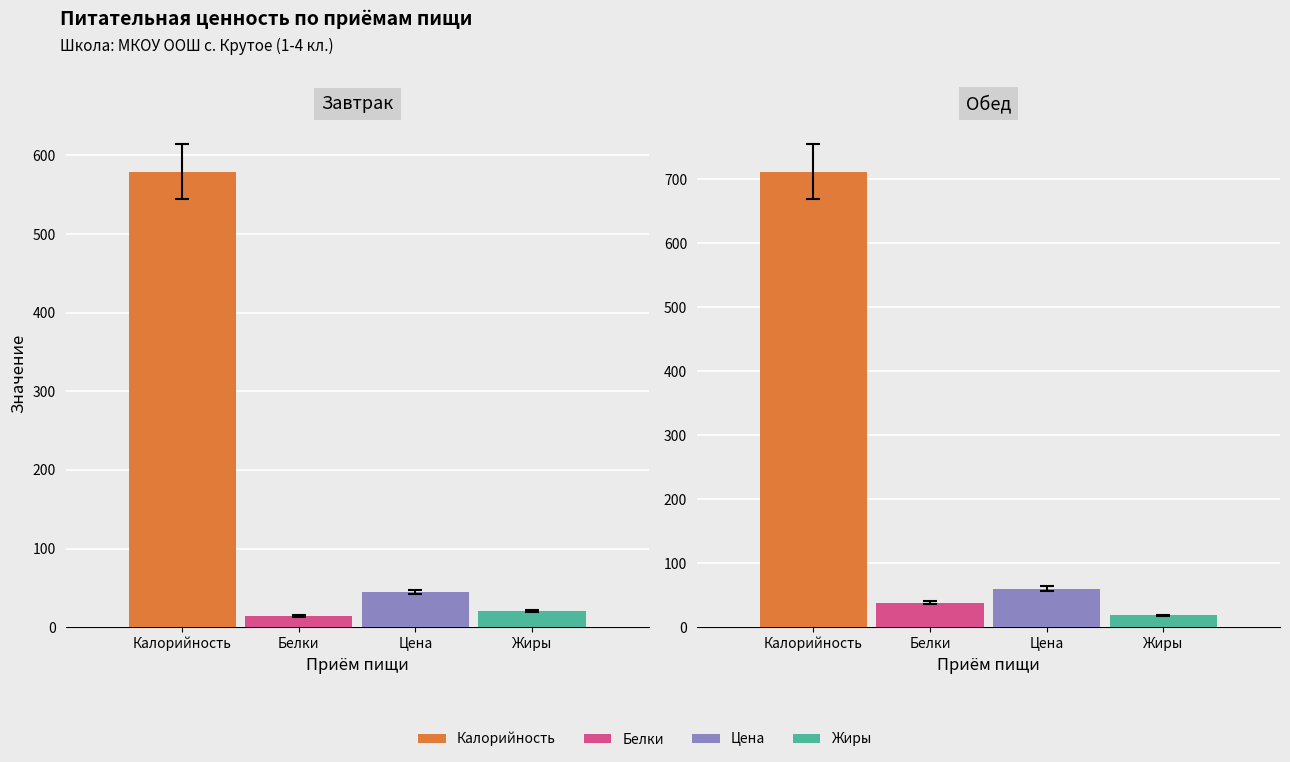

What are all the series names shown in the legend?

Калорийность, Белки, Цена, Жиры